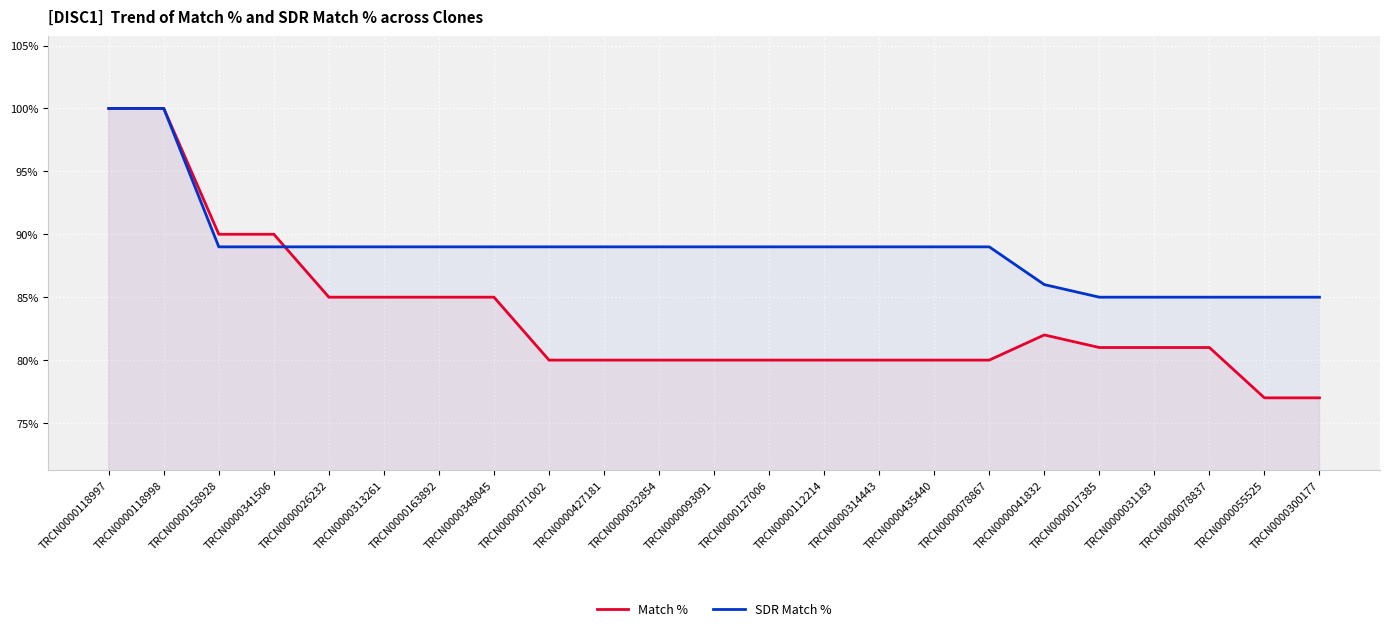

What are all the series names shown in the legend?

Match %, SDR Match %